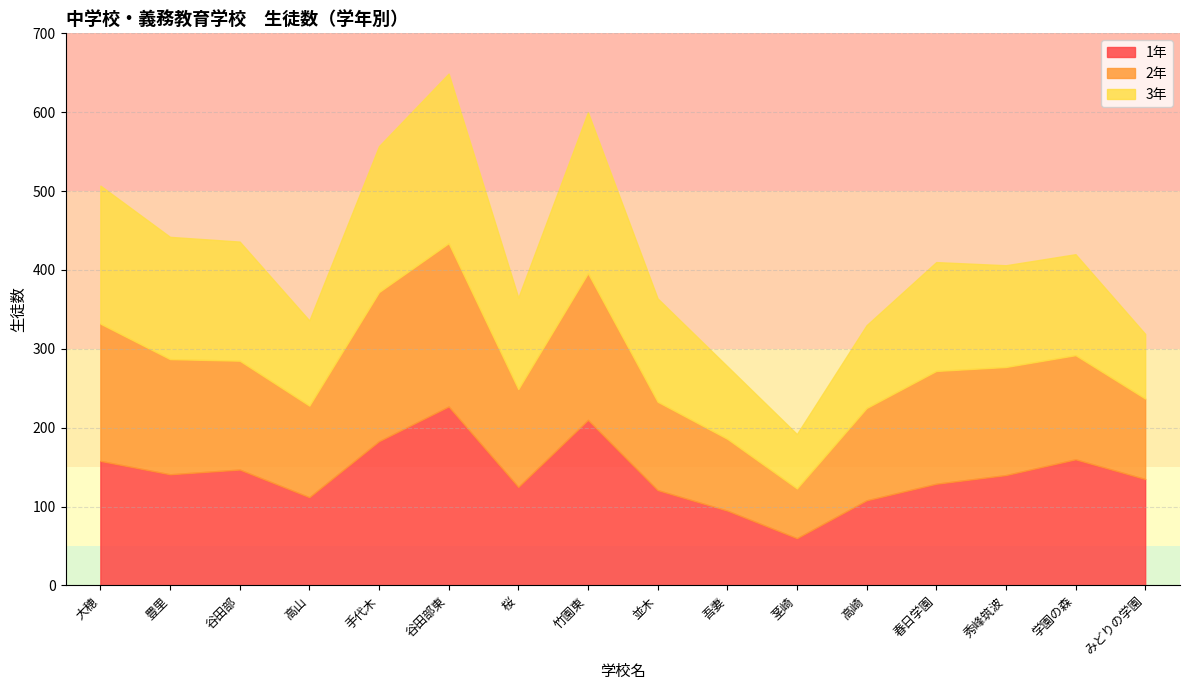

Between which two adjacent categories do 1年 and 2年 first intersect?

豊里 and 谷田部